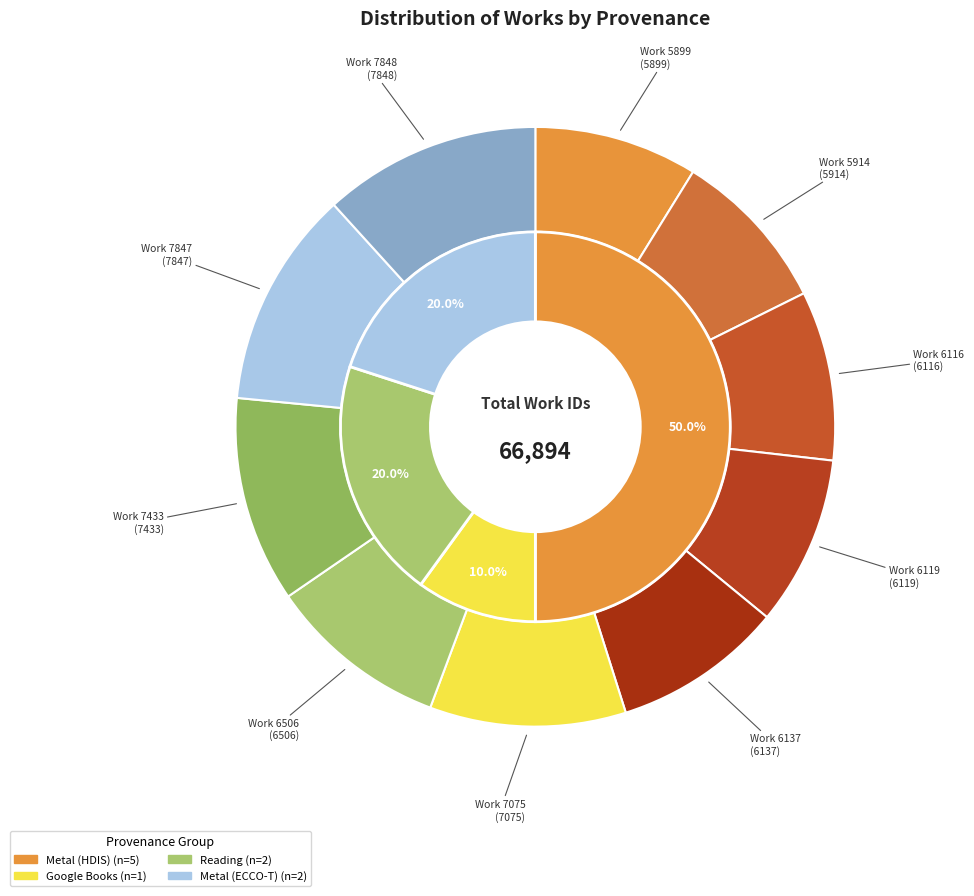

To the nearest percent, what portion does Work 7433 represent?

11%